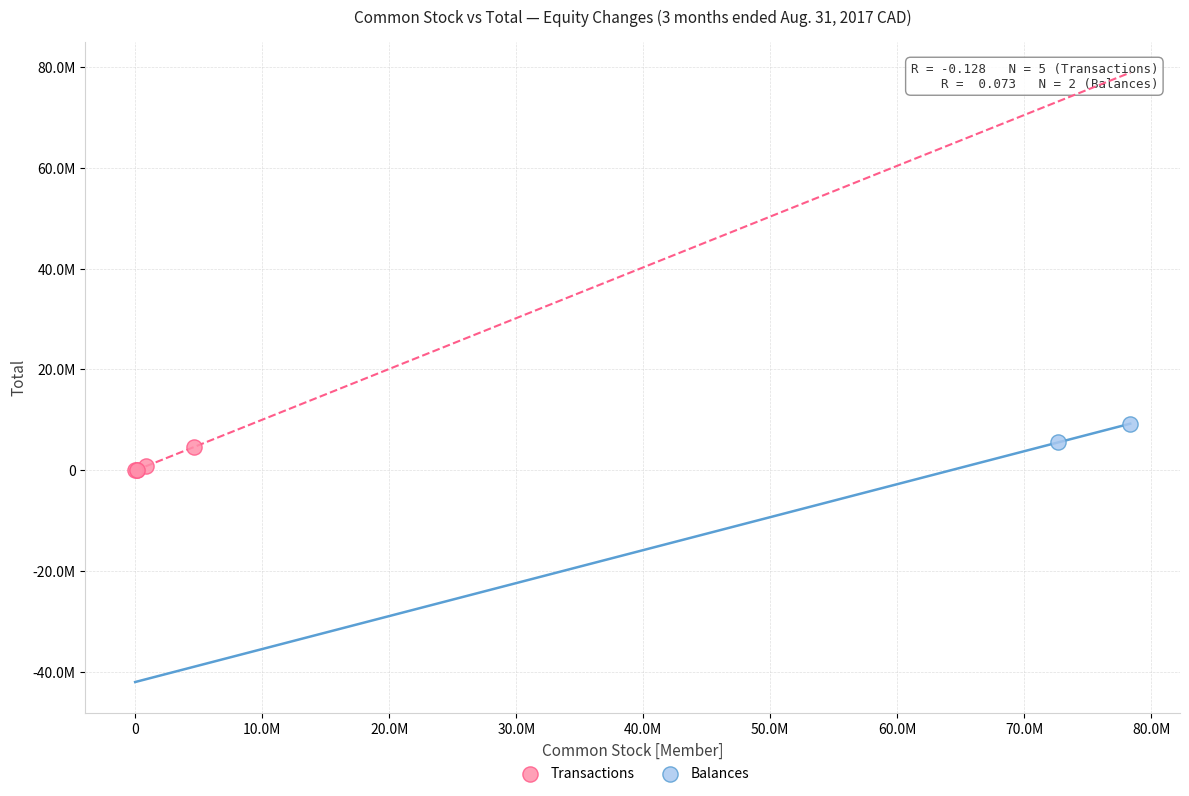

What are all the series names shown in the legend?

Transactions, Balances